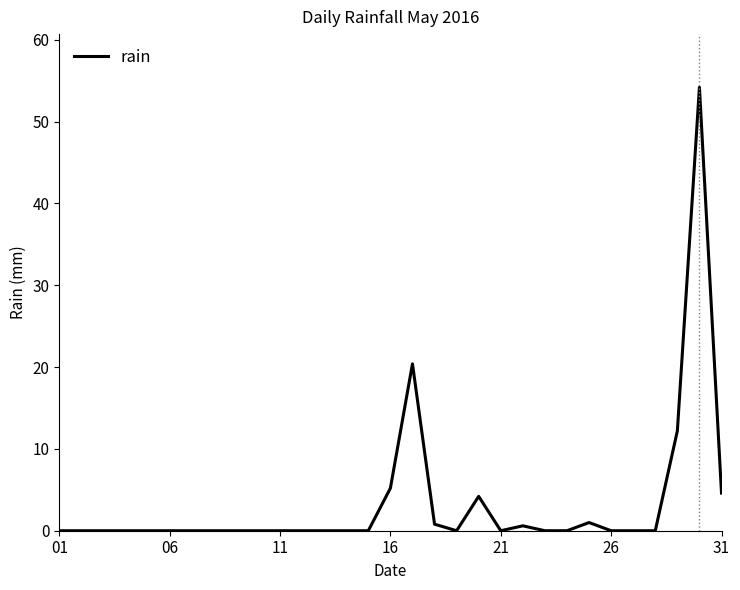

What is the difference between the maximum and minimum values?

54.2